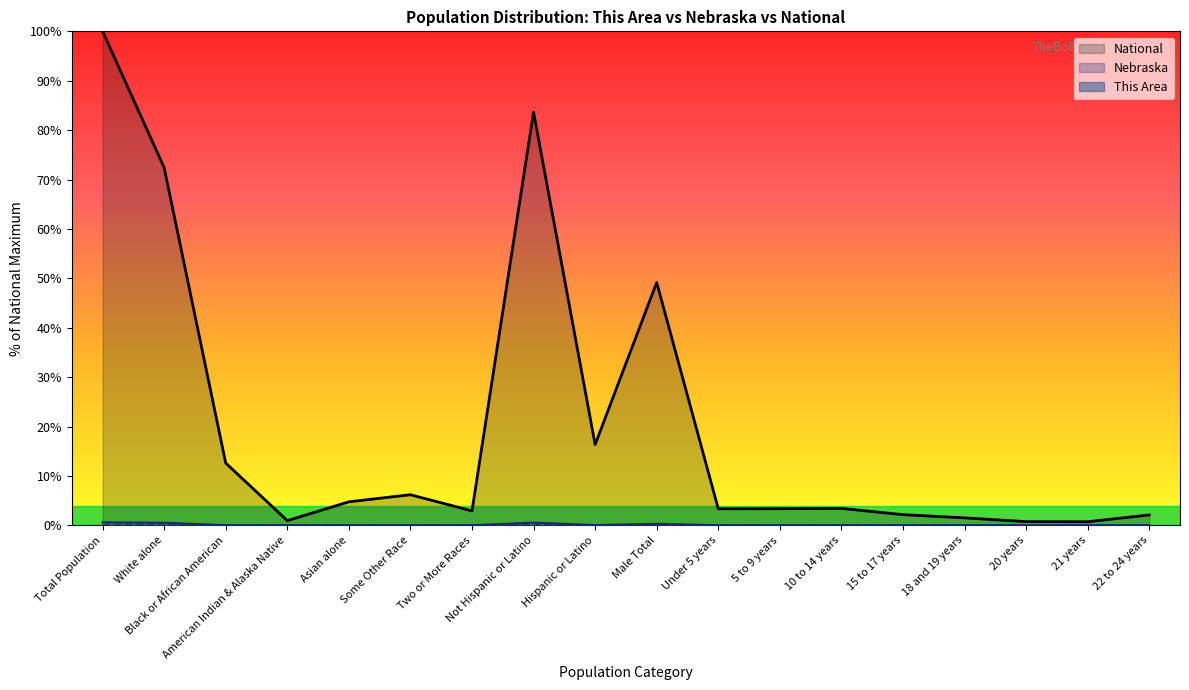

What is the value of the National point at the 7th from the left?

2.9